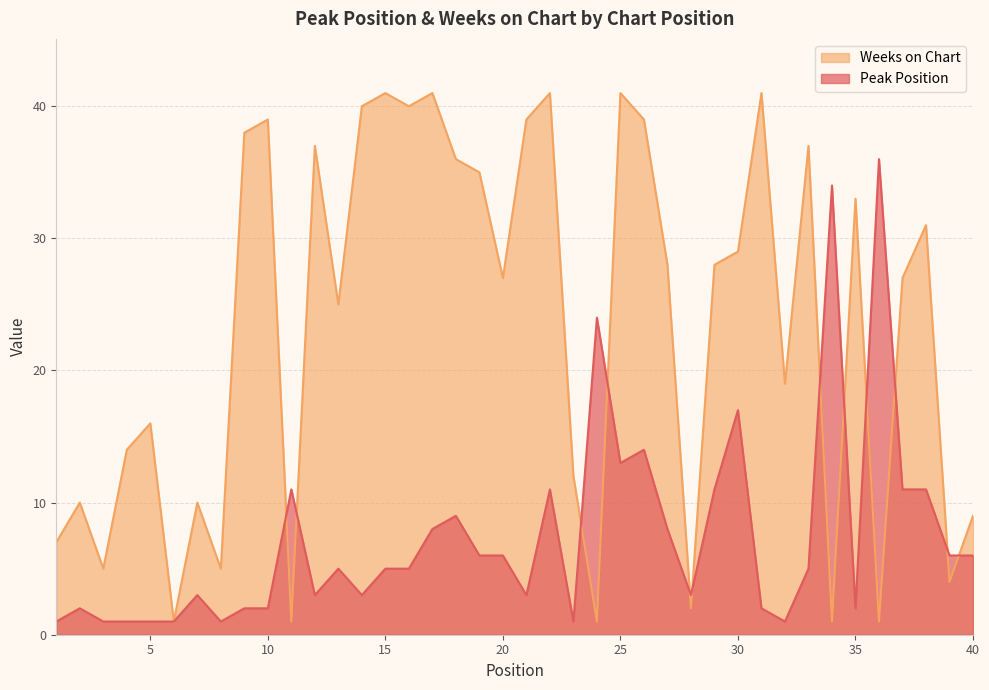

At which category does Peak Position reach its first local valley?

8